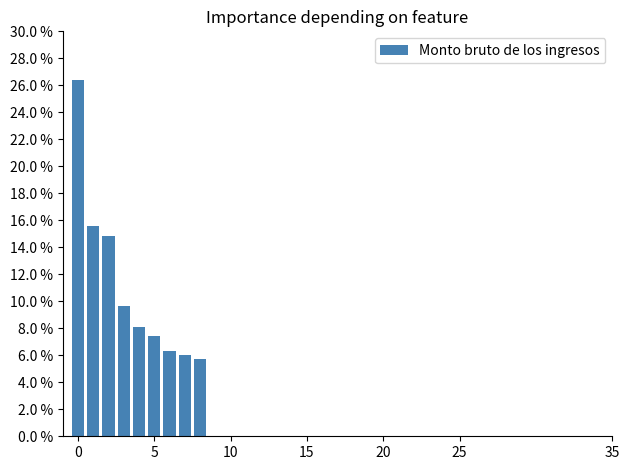

How many bars are there in total?

9